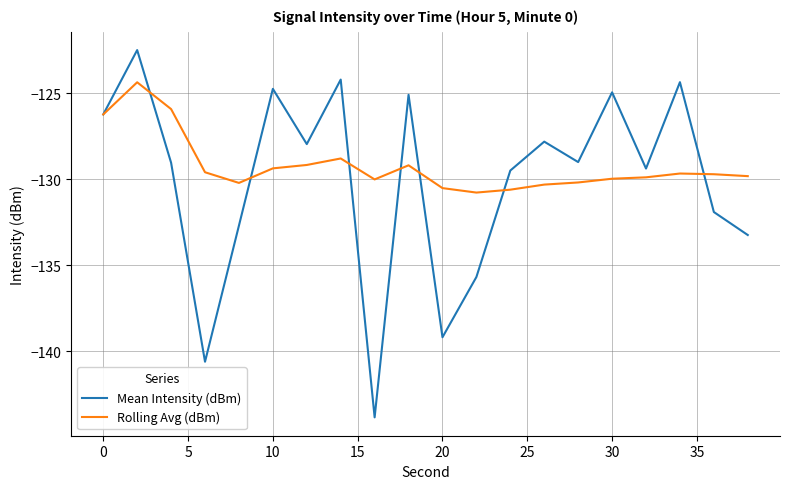

List the series in order of their peak value, highest first.

Mean Intensity (dBm), Rolling Avg (dBm)